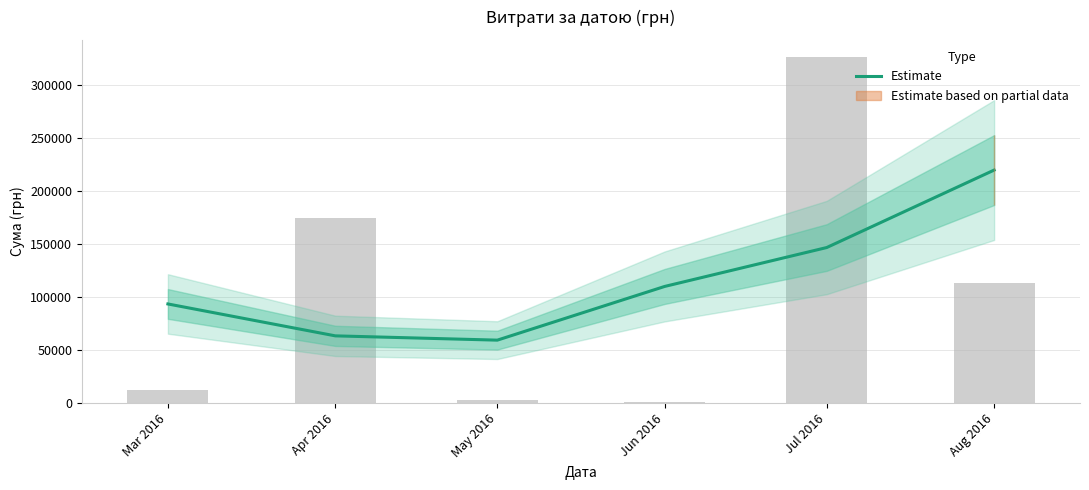

What is the difference between the maximum and second lowest values?

156516.4